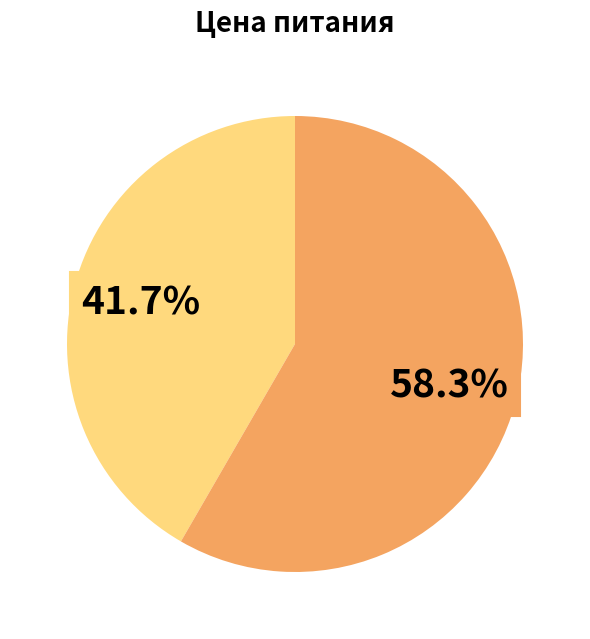

Does any single category account for the majority?

Yes